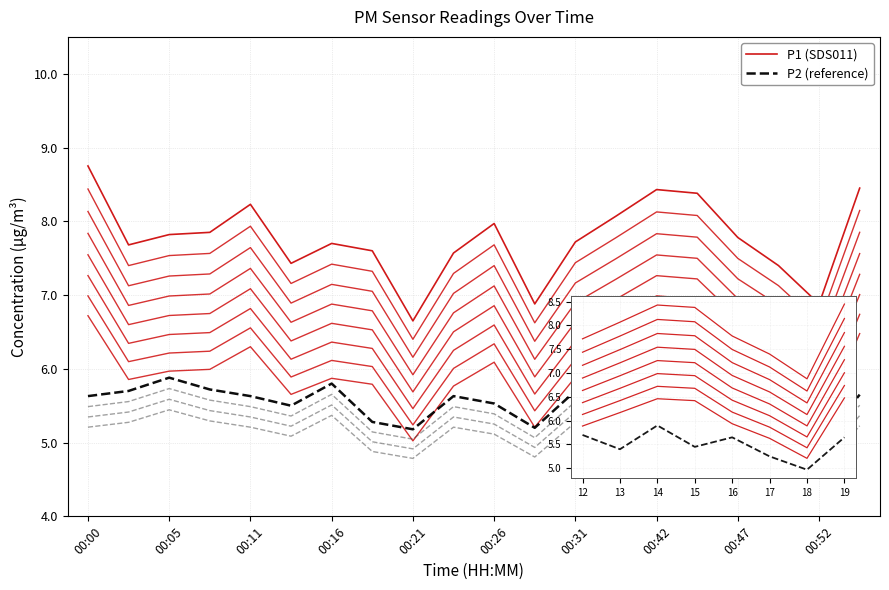

List the series in order of their peak value, lowest first.

P2 (reference), P1 (SDS011)